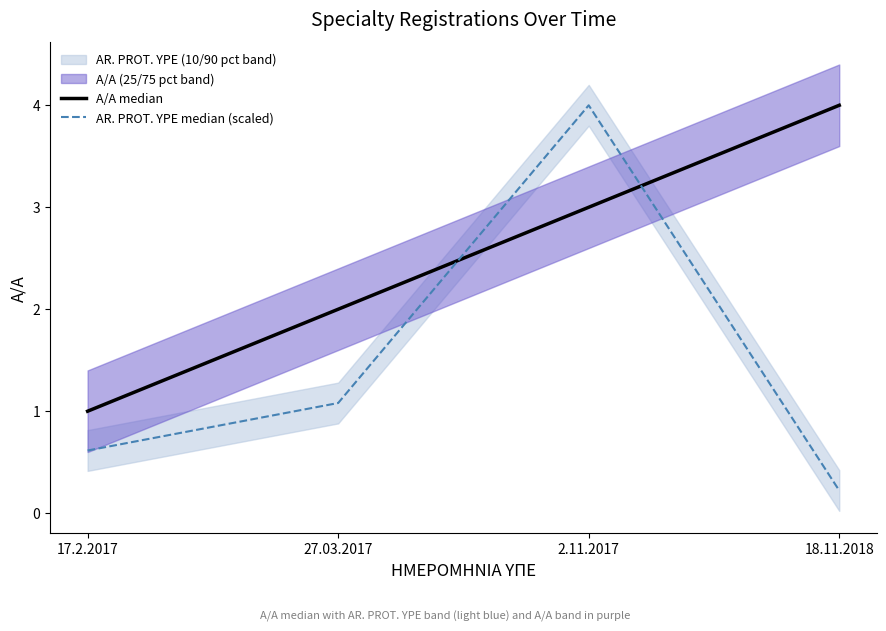

How many lines are shown in the chart?

2